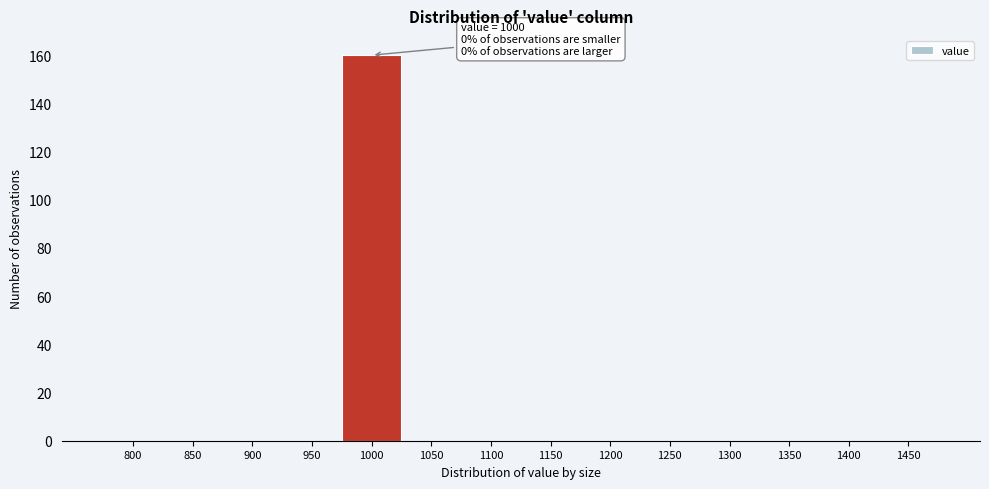

Reading right to left, what are all the values shown in this chart?

1450=0	1400=0	1350=0	1300=0	1250=0	1200=0	1150=0	1100=0	1050=0	1000=160	950=0	900=0	850=0	800=0